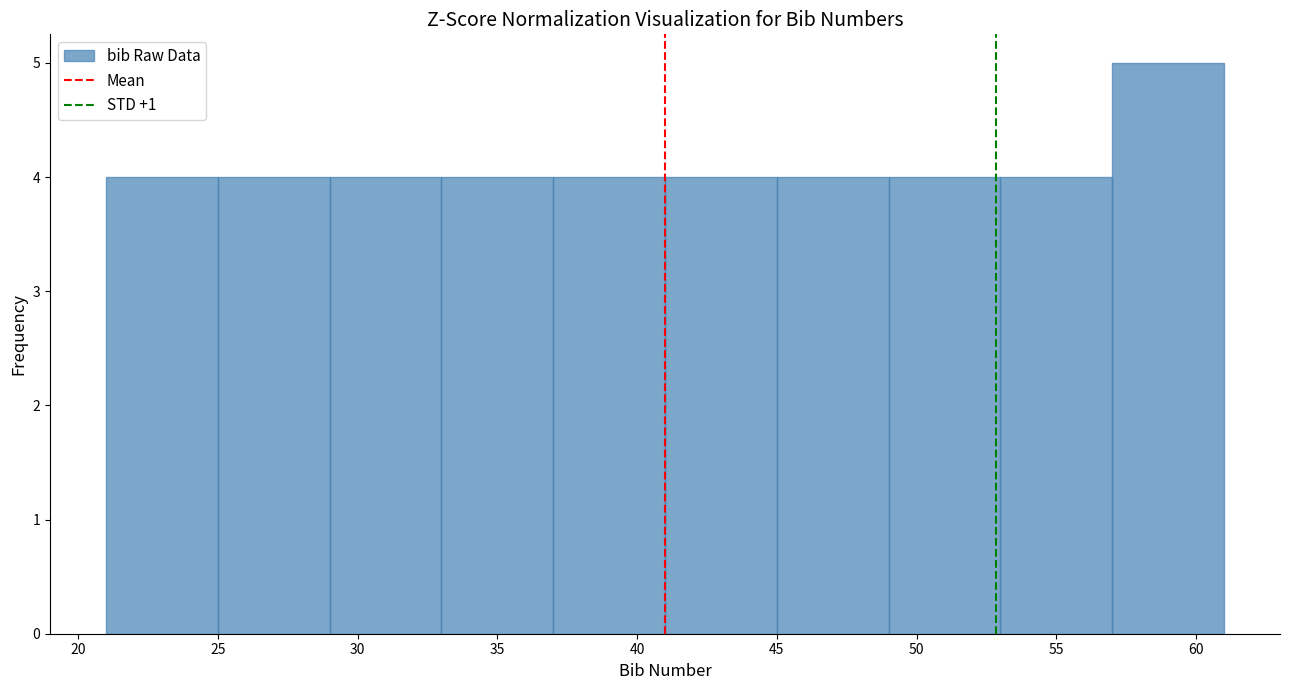

Reading left to right, list every bar in this chart as the range it spans on the x-axis followed by its height. The values are not printed on the chart, so give them approximately, as read against the axis.

21 to 25: 4
25 to 29: 4
29 to 33: 4
33 to 37: 4
37 to 41: 4
41 to 45: 4
45 to 49: 4
49 to 53: 4
53 to 57: 4
57 to 61: 5